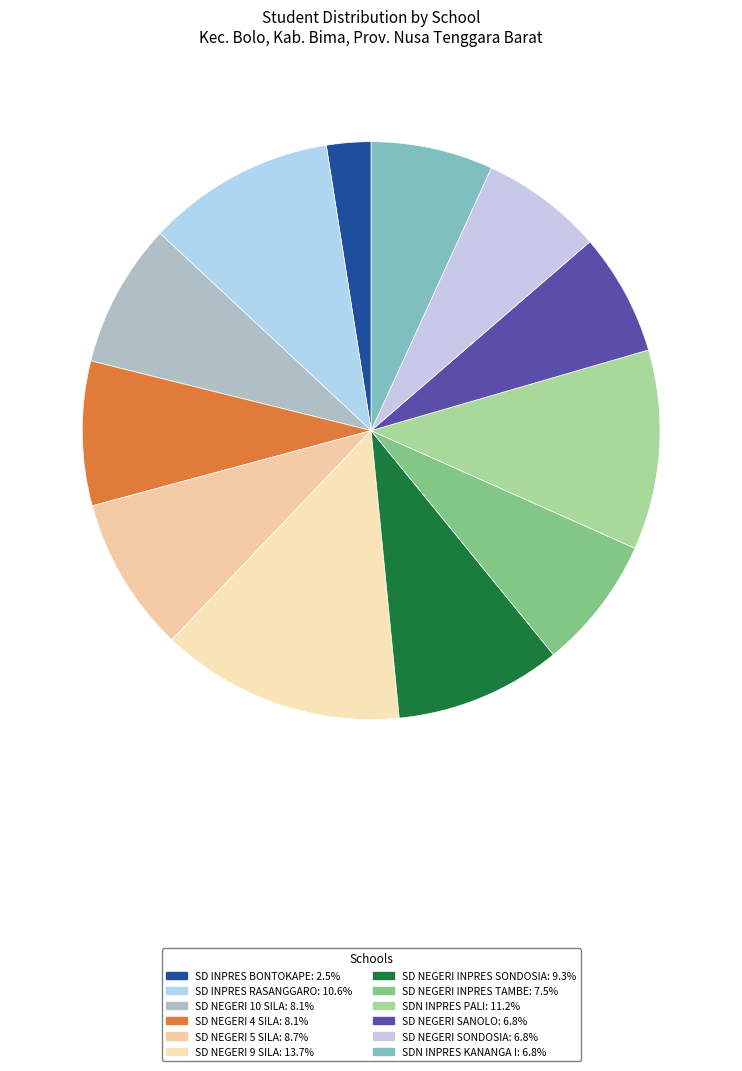

Which has a higher value, SD INPRES BONTOKAPE or SD NEGERI 10 SILA?

SD NEGERI 10 SILA